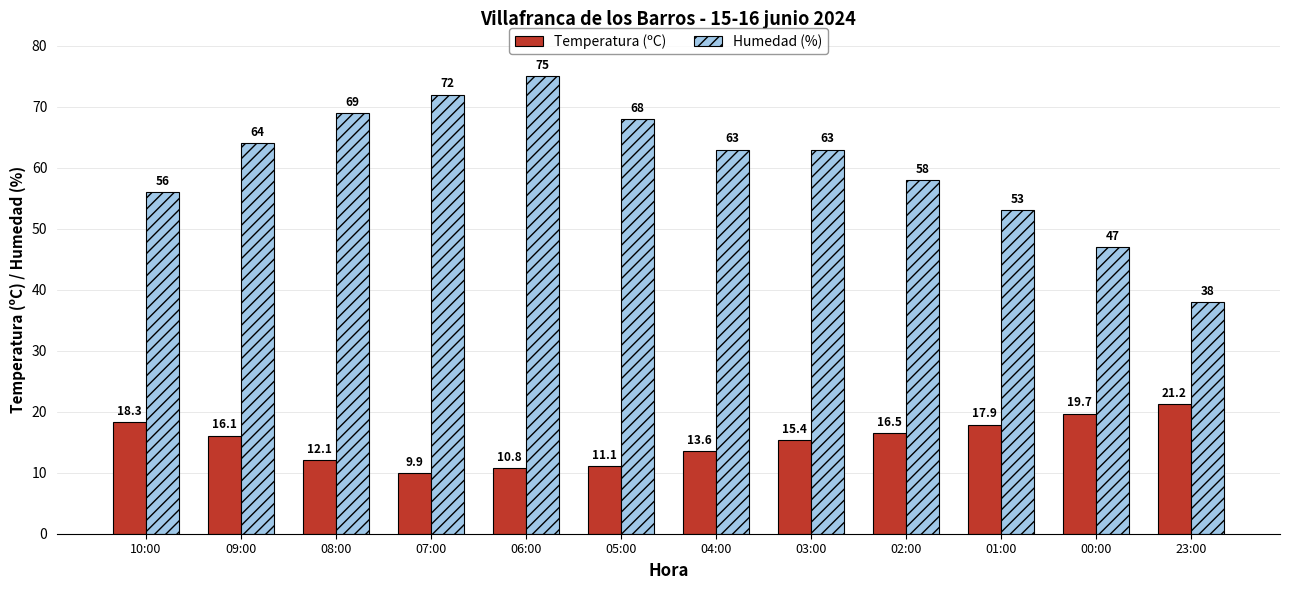

Which series has the widest spread of values?

Humedad (%)